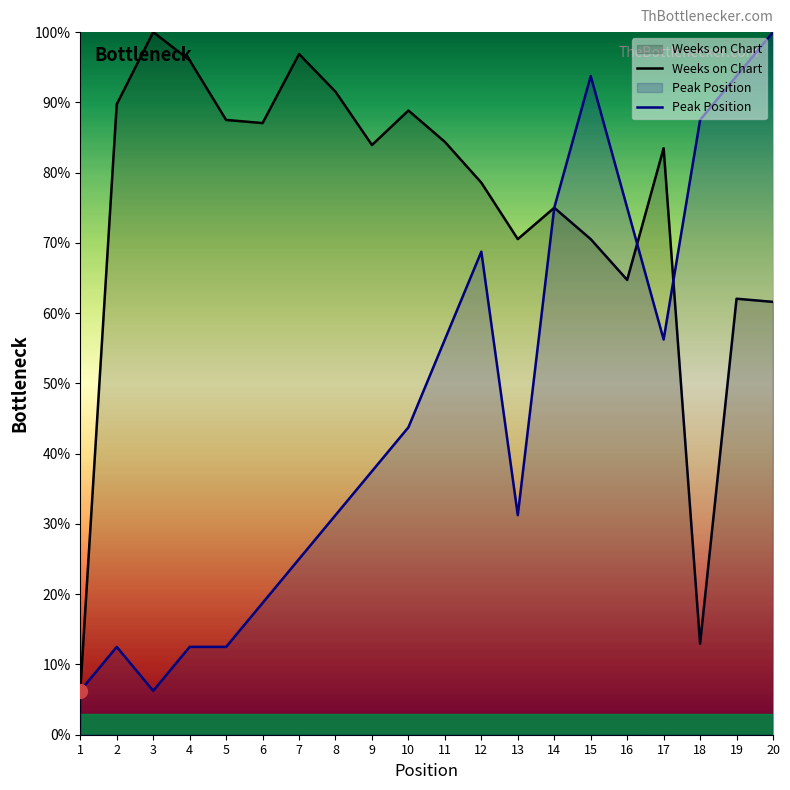

True or false: Peak Position has a value of 16.8 at 14.

False